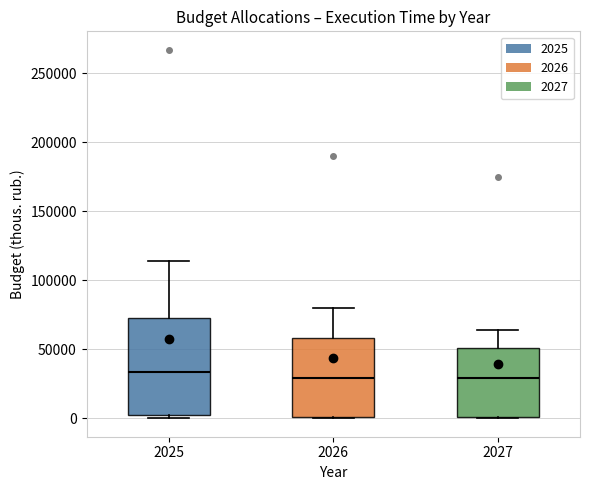

Reading left to right, read every box against the y-axis: the position of its median line, the range the box covers, and the ends of its whiskers. The values are not printed on the chart, so give them approximately, as read against the axis.

2025: median 35000, box 0 to 75000, whiskers 0 (just below the box's lower edge) to 115000
2026: median 30000, box 0 to 60000, whiskers 0 to 80000
2027: median 30000, box 0 to 50000, whiskers 0 to 65000